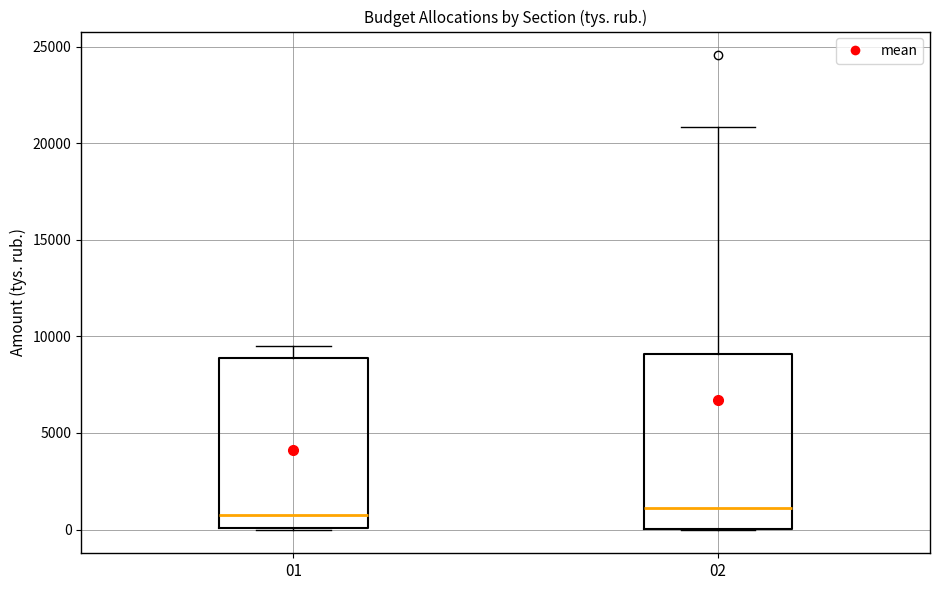

Reading left to right, transcribe this box plot: for each box, give where its median line is, the range the box spans, and where its two whiskers end, as read against the y-axis. The values are not printed on the chart, so give them approximately, as read against the axis.

01: median 500, box 0 to 9000, whiskers 0 to 9500
02: median 1000, box 0 to 9000, whiskers 0 to 21000